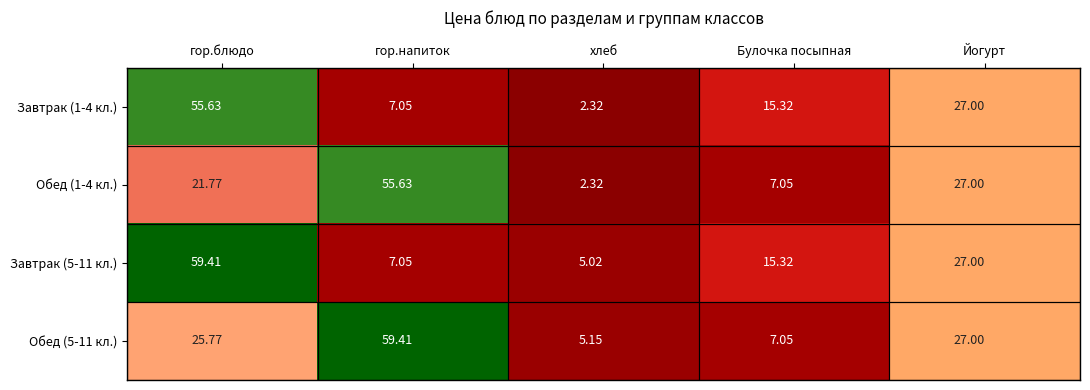

How many data points does each series have?

5